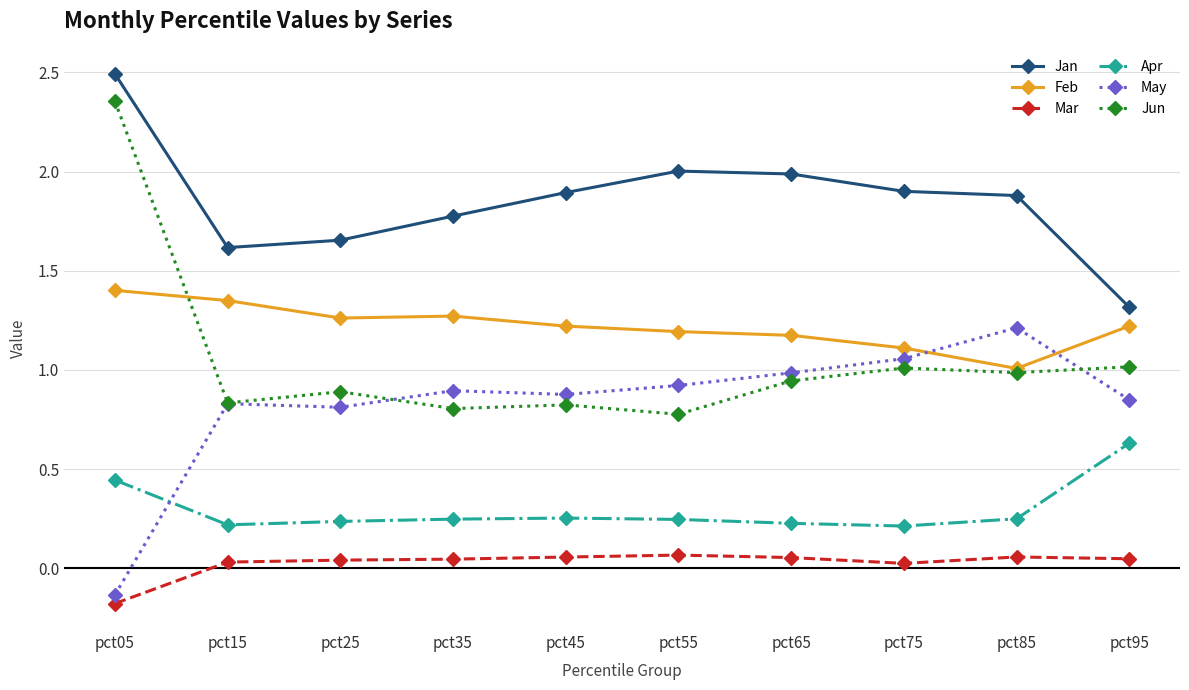

What is the total value across all series at pct95?

5.1